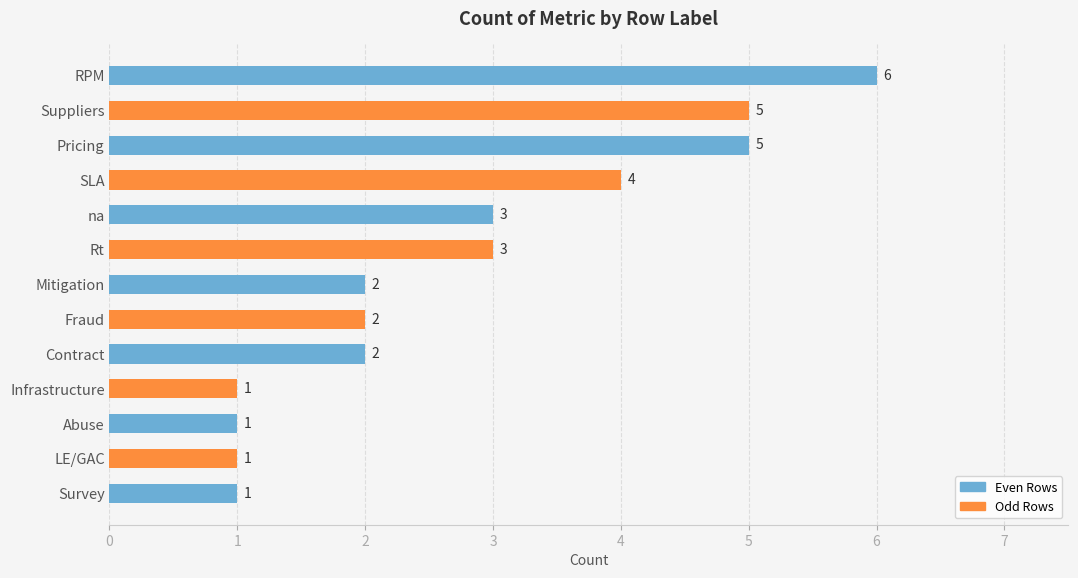

What value does the data have at na?

3